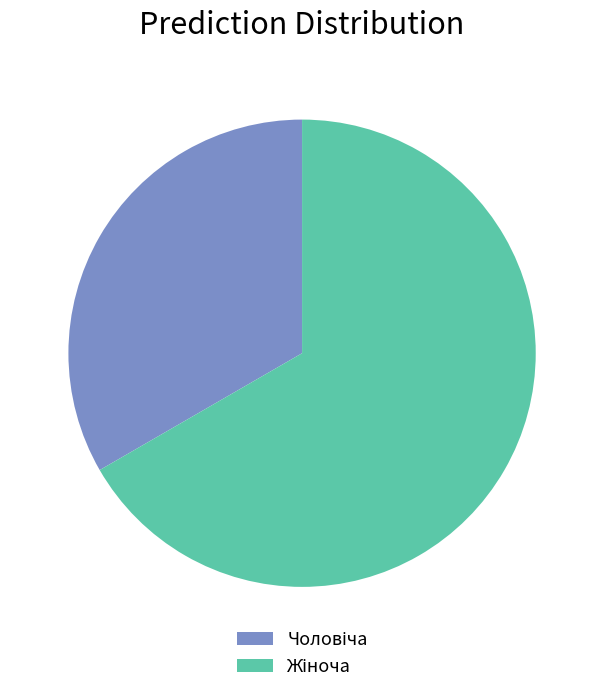

Is there any slice that represents more than half of the pie?

Yes